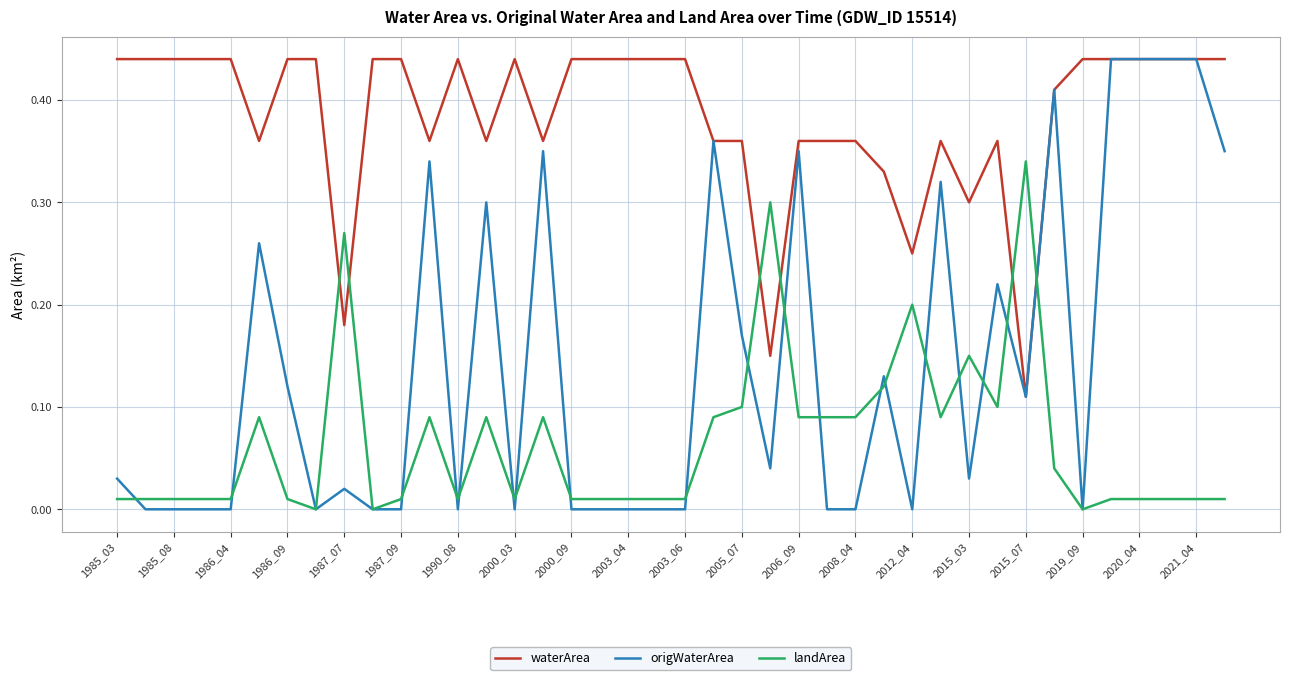

Which series has the widest spread of values?

origWaterArea